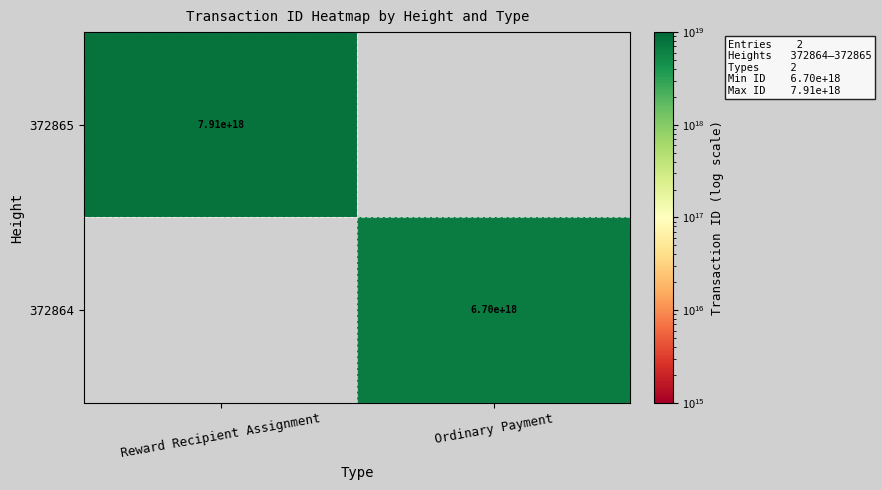

The value of 372864 at Ordinary Payment is 6700000000000000000. True or false?

True